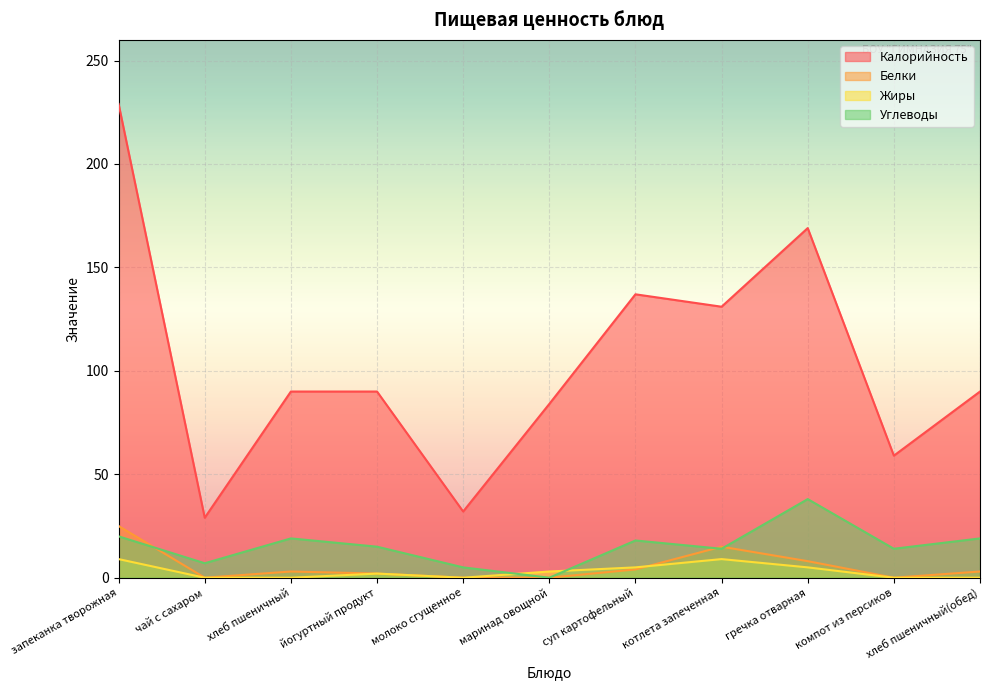

Rank the categories by Белки value from highest to lowest.

запеканка творожная, котлета запеченная, гречка отварная, суп картофельный, хлеб пшеничный, хлеб пшеничный(обед), йогуртный продукт, чай с сахаром, молоко сгущенное, маринад овощной, компот из персиков